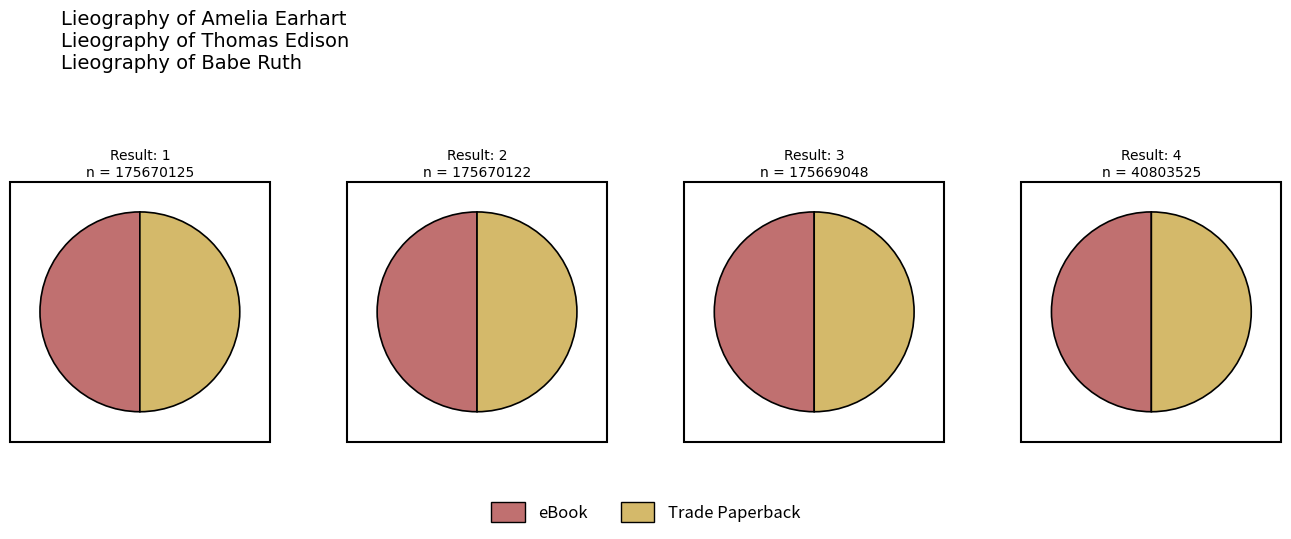

Which series changed the most between 2 and 3?

eBook